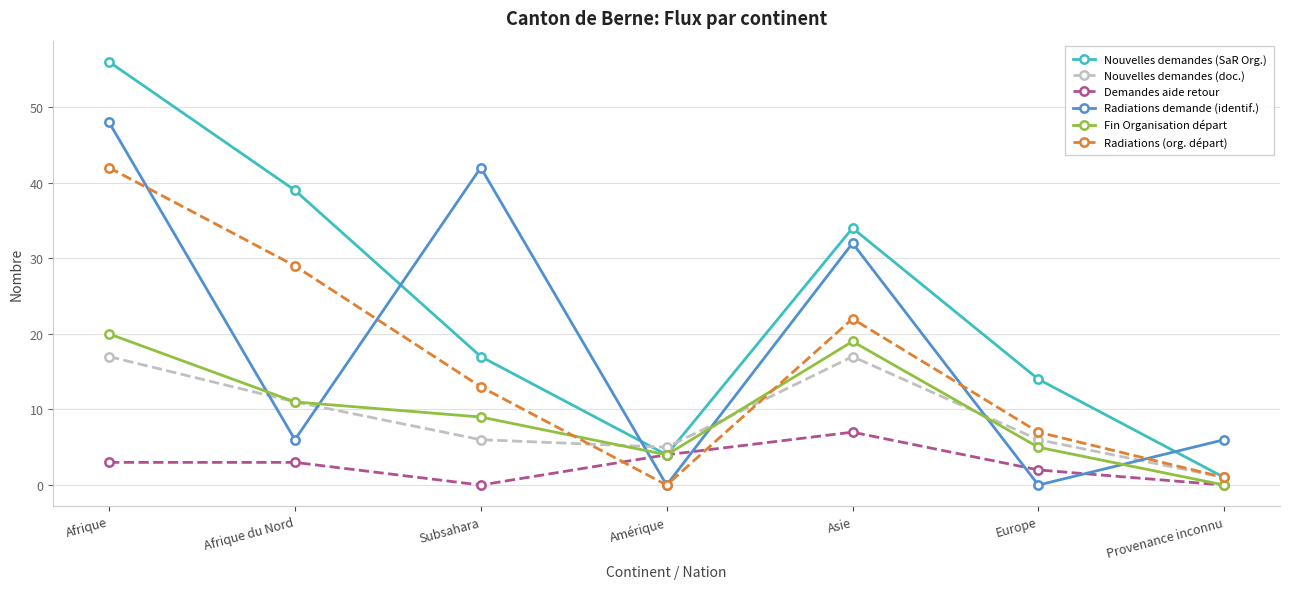

Which series has the largest total across all categories?

Nouvelles demandes (SaR Org.)